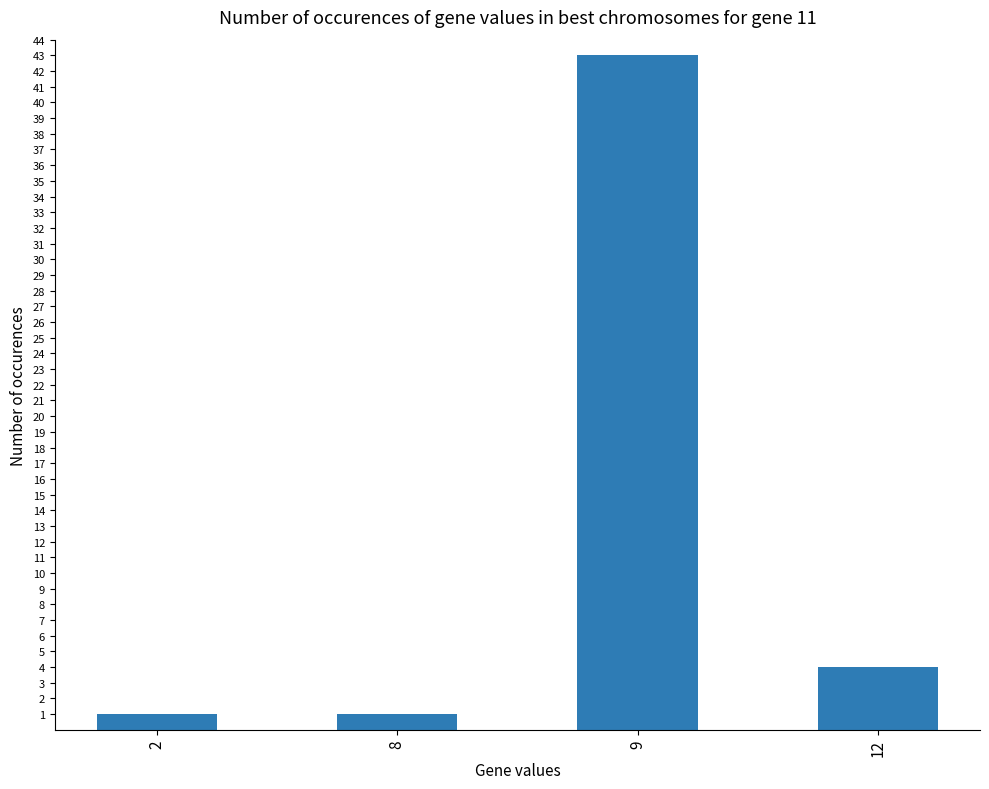

What is the smallest value displayed?

1